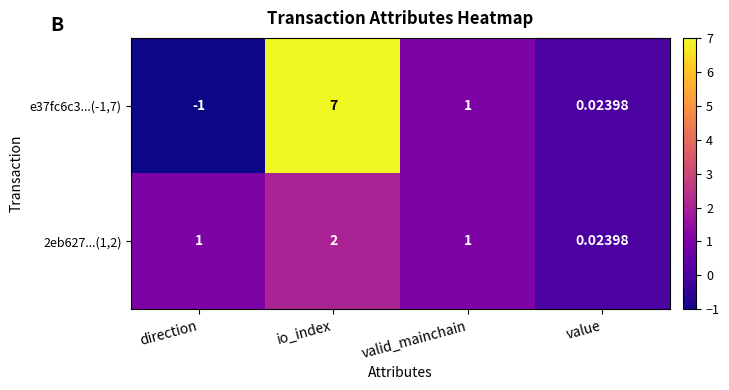

At which label is e37fc6c3...(-1,7) closest to 3?

valid_mainchain